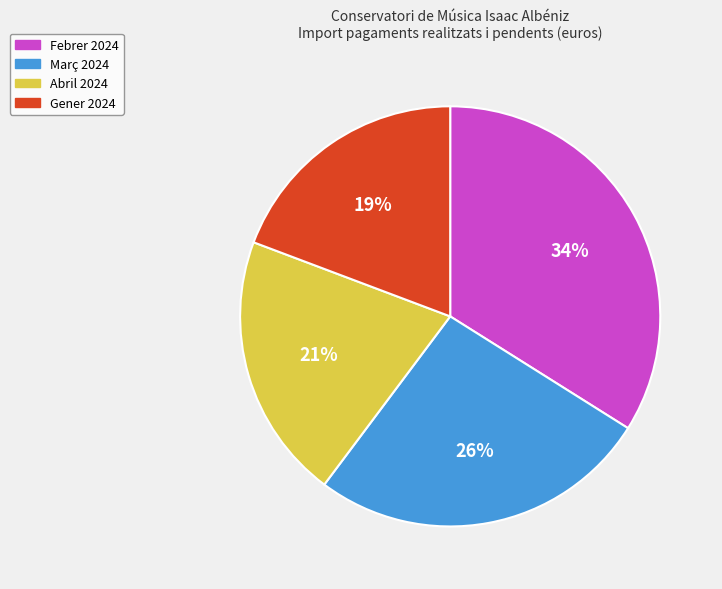

Does any single category account for the majority?

No